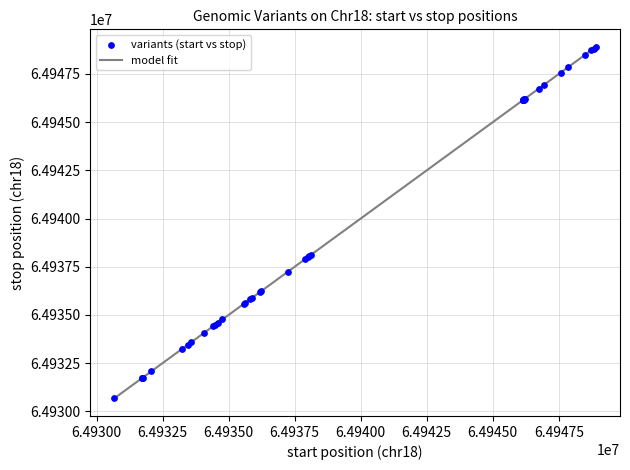

What is the smallest value displayed?

64930672.0